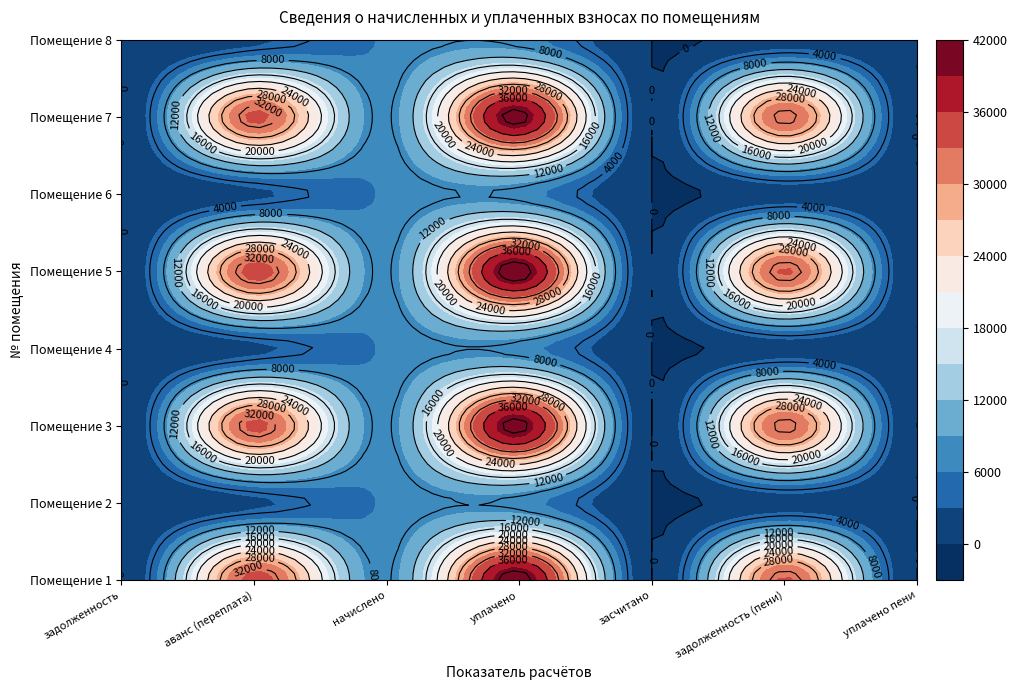

Which series has the widest spread of values?

5